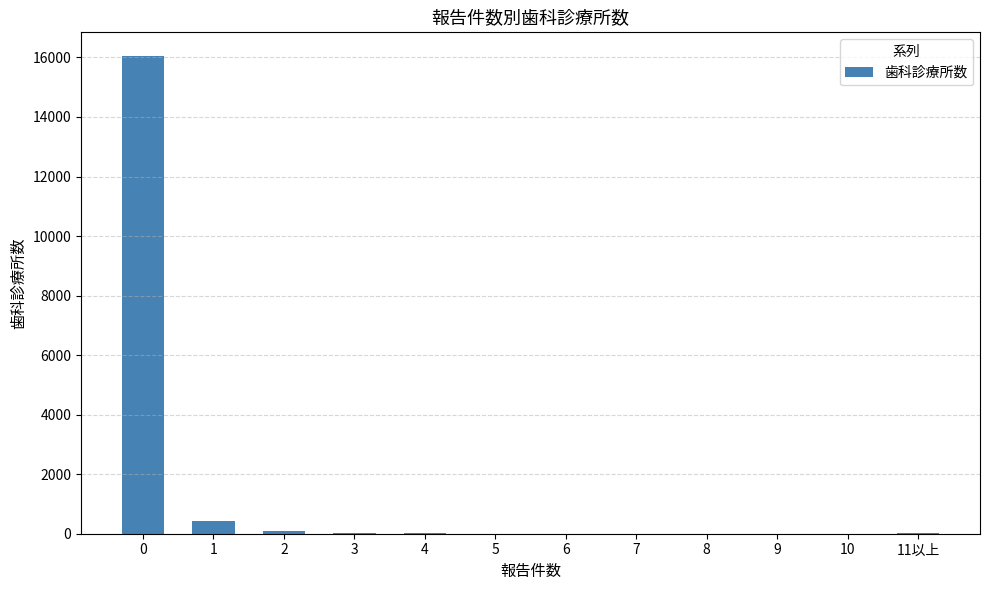

The value at 0 is 16042. True or false?

True